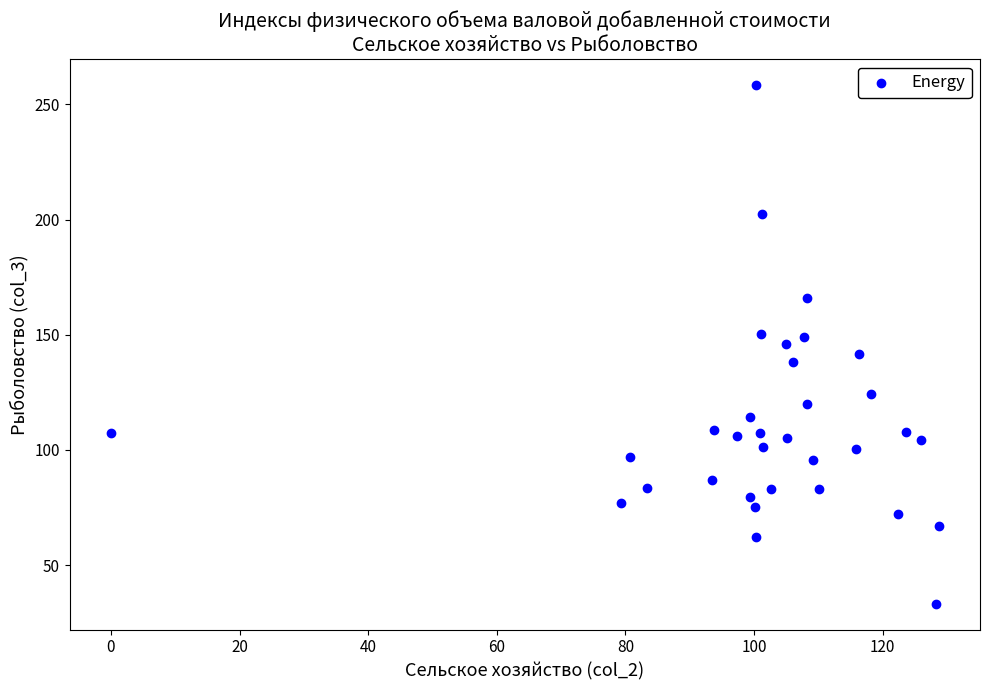

What is the range of X values (max minus min)?

128.7